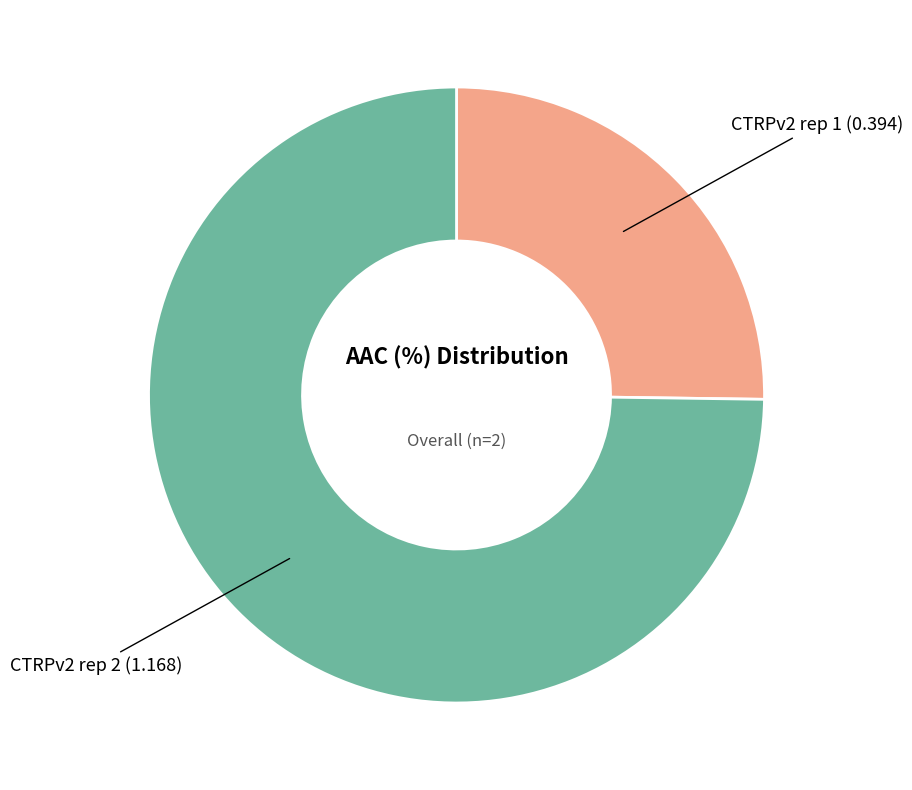

Is there any slice that represents more than half of the pie?

Yes